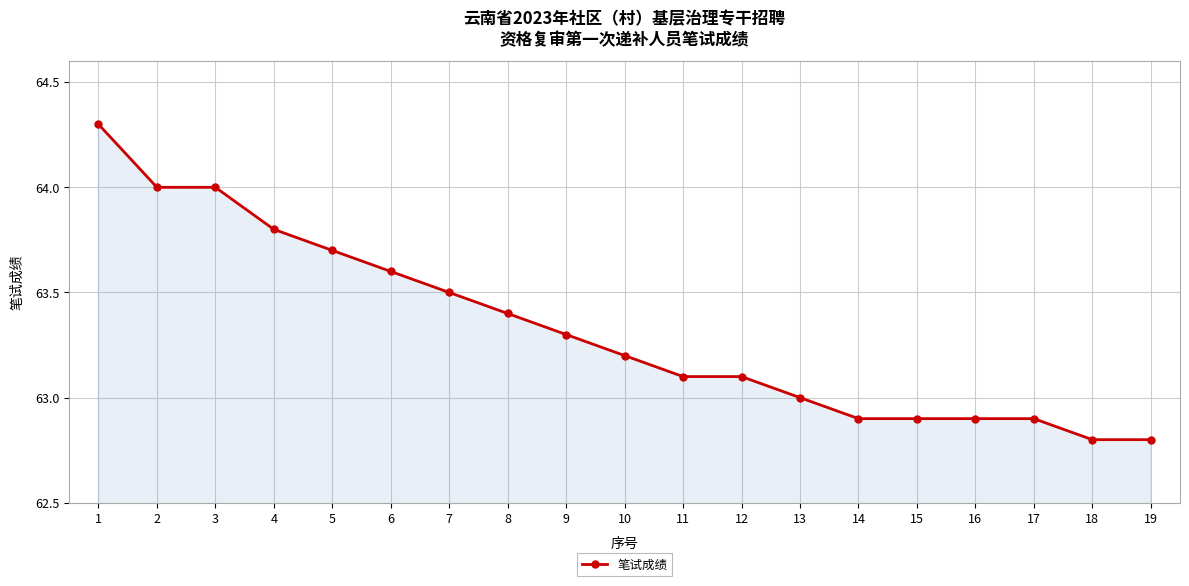

What is the value of the 2nd point from the left?

64.0